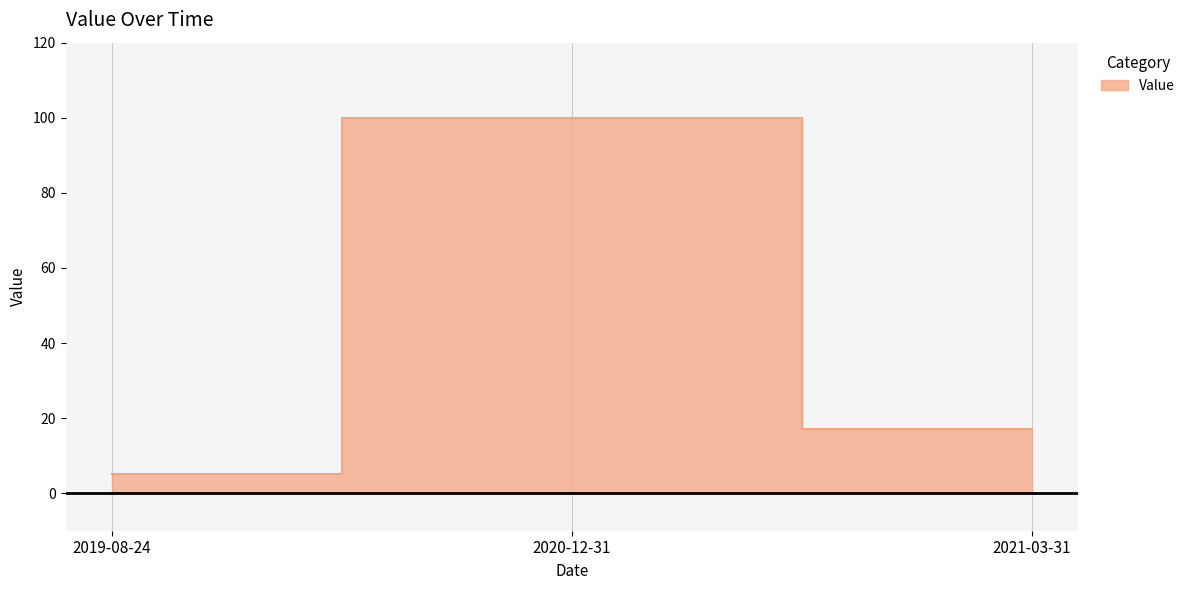

What is the difference between the maximum and minimum values?

95